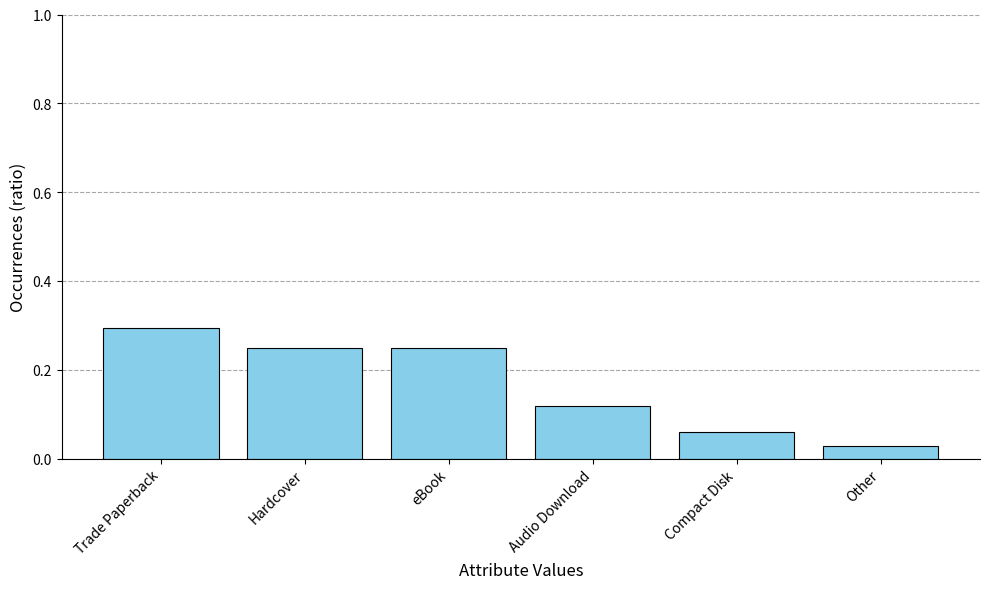

The value at Trade Paperback is 0.3. True or false?

True